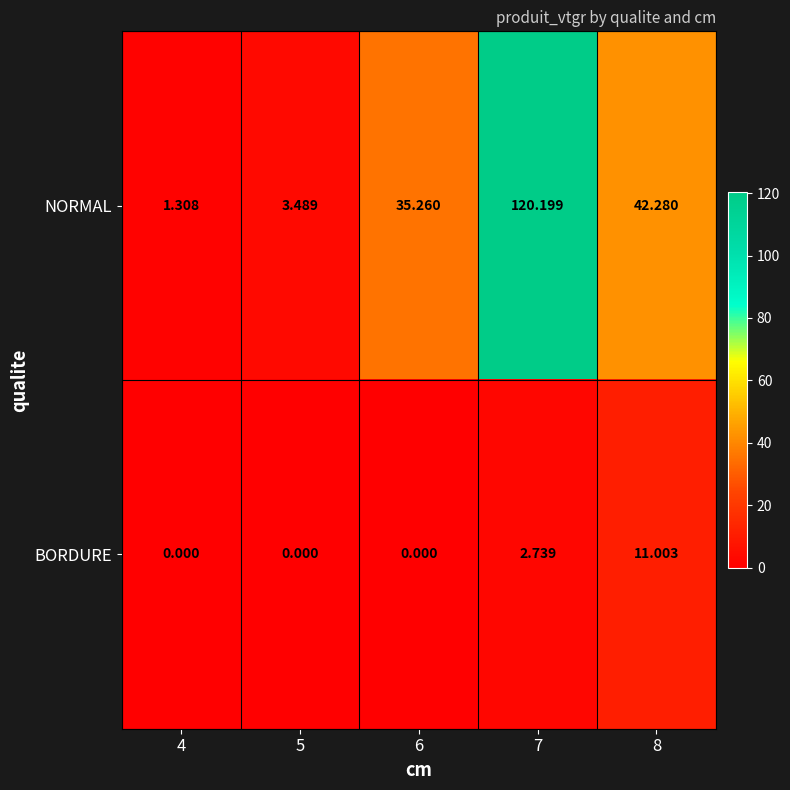

Which series has the widest spread of values?

NORMAL